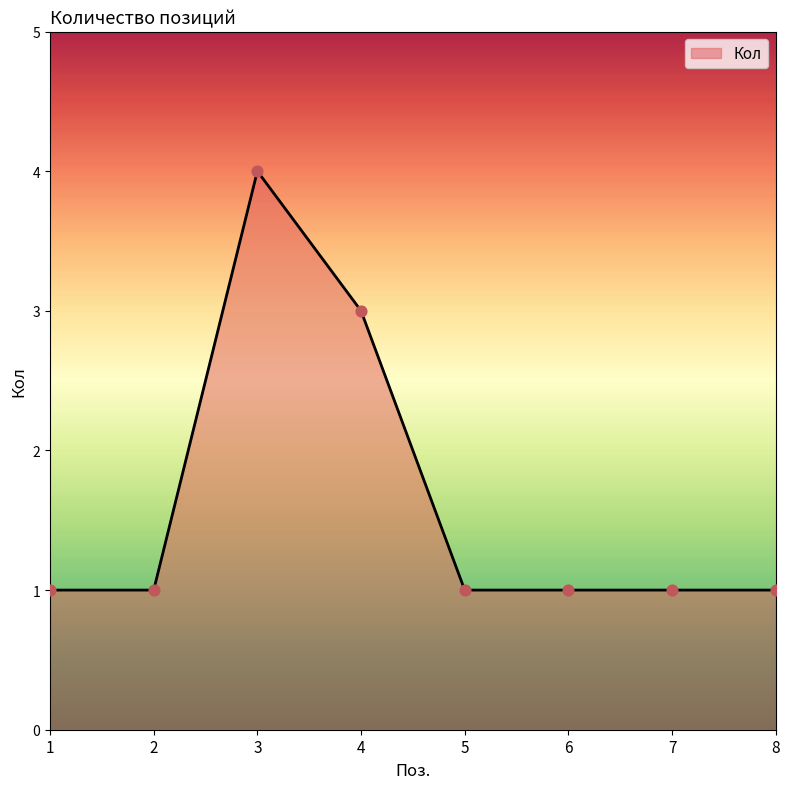

Approximately how many times larger is the value at 1 compared to 4?

0.3